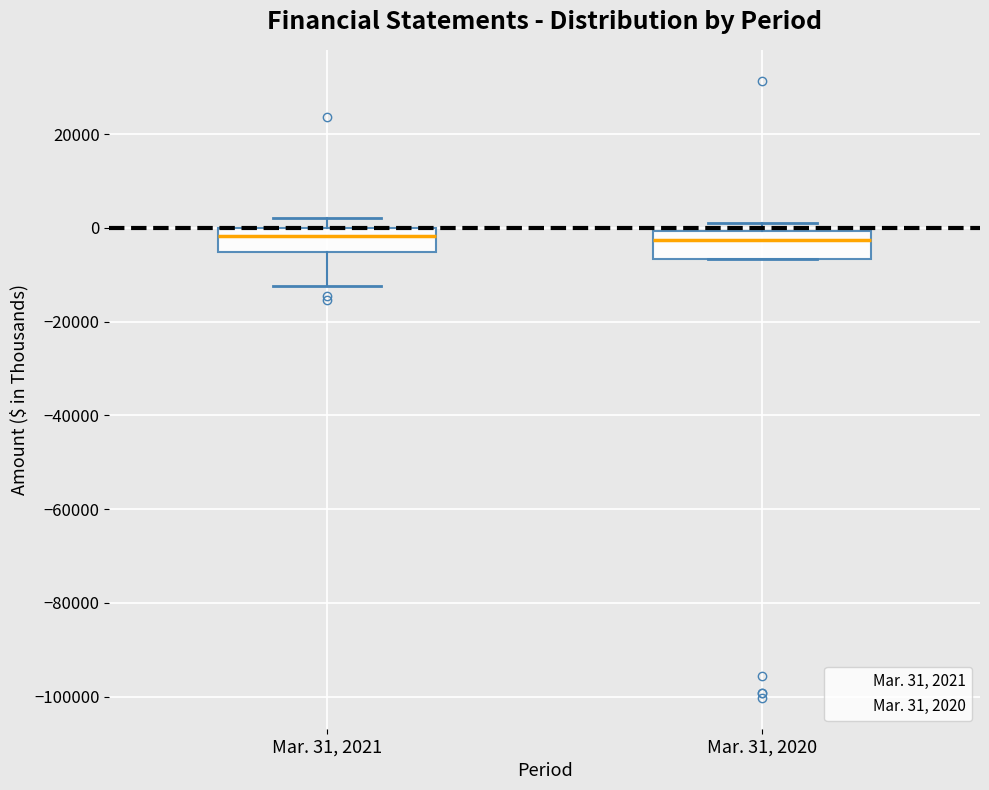

Where does the lower whisker of the box for Mar. 31, 2021 end on the y-axis? The values are not printed on the chart, so give them approximately, as read against the axis.

-12000